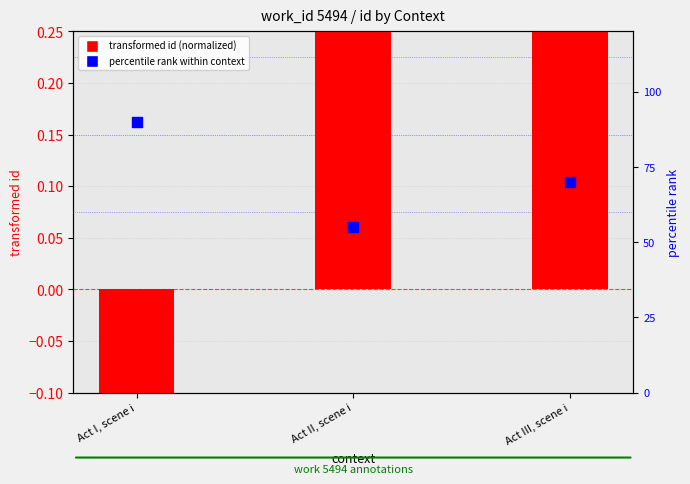

At which category is the sum across all series the highest?

Act III, scene i